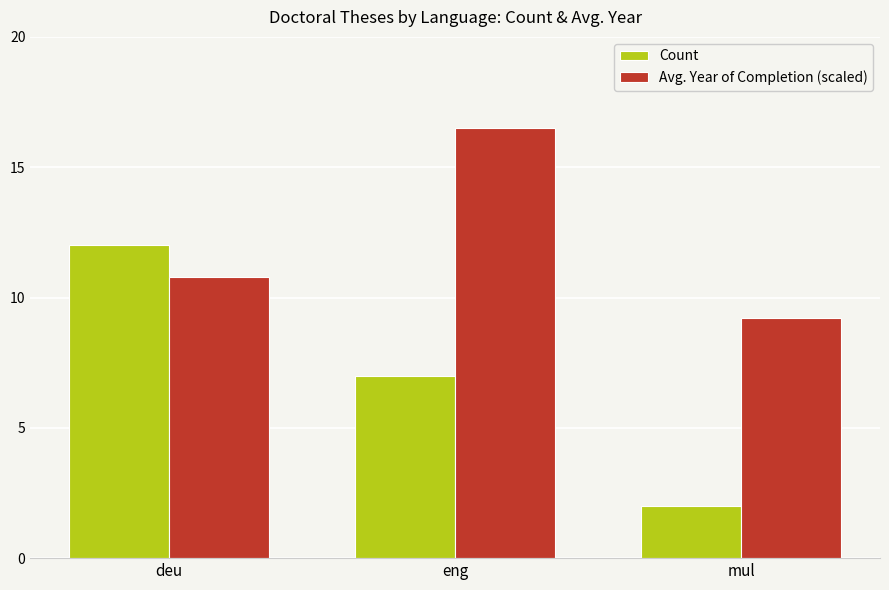

Count the number of categories in the chart.

3